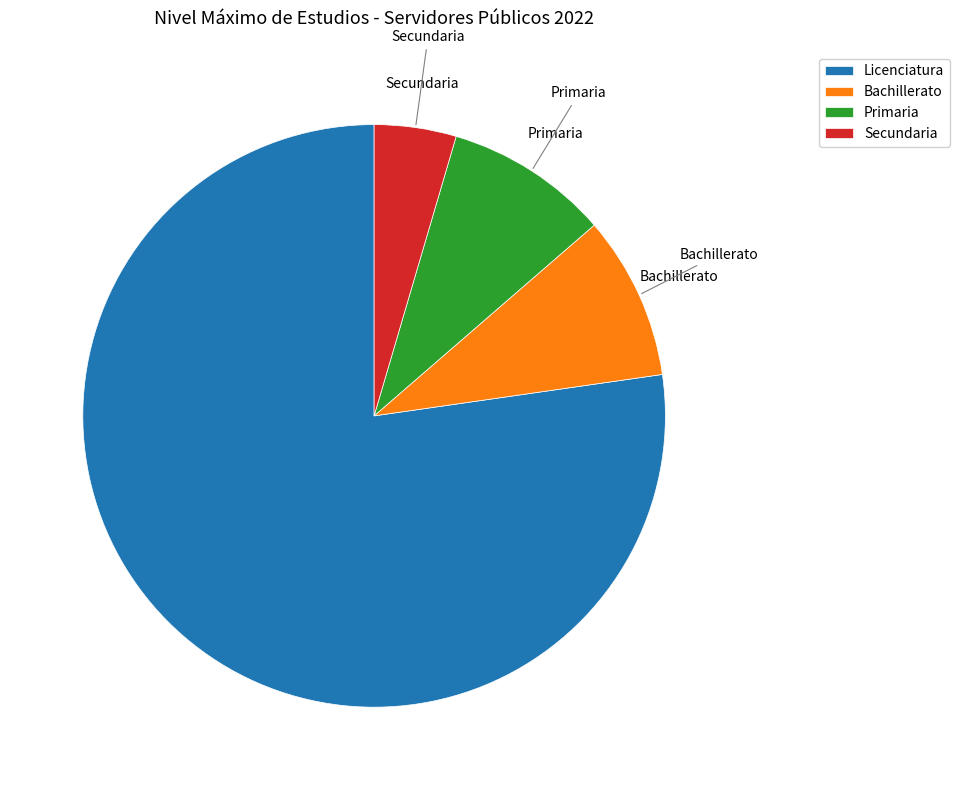

How many segments does this pie chart have?

4